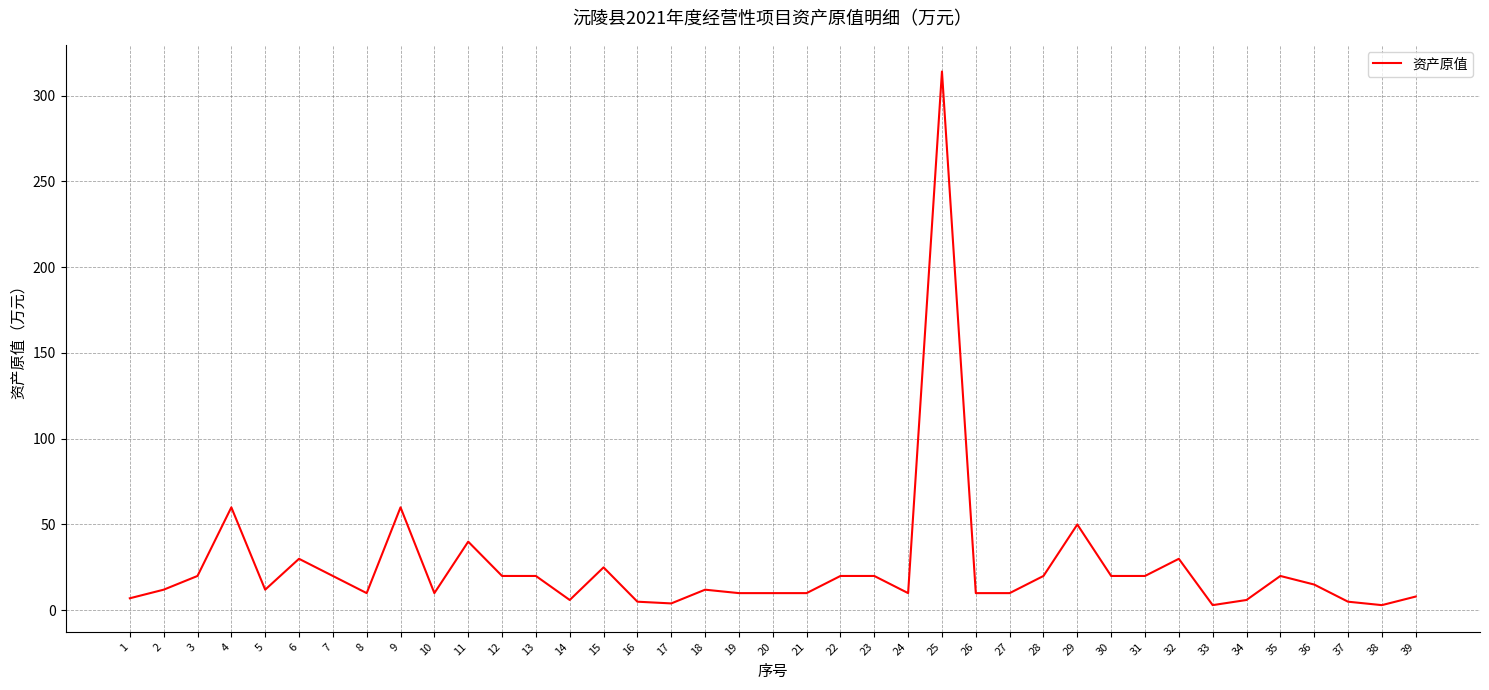

Approximately how many times larger is the value at 31 compared to 4?

0.3